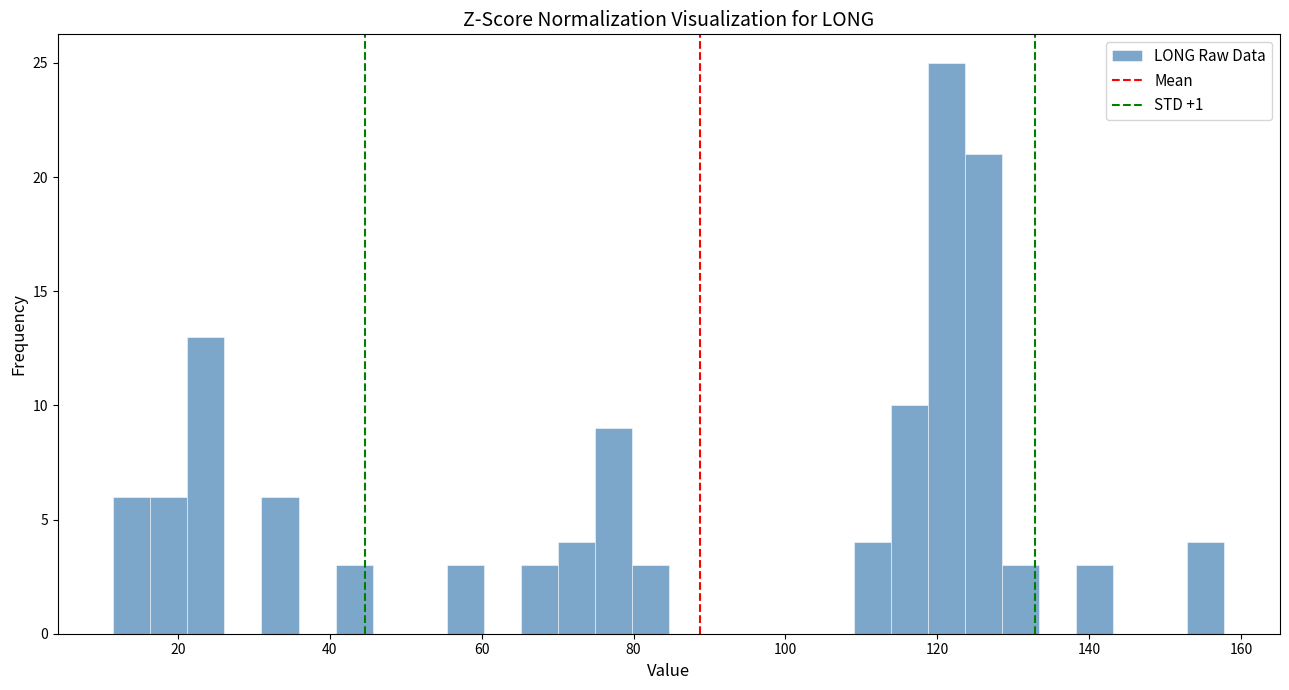

Around what value on the x-axis is the tallest bar? Give the approximate position of its centre, as read against the axis.

122